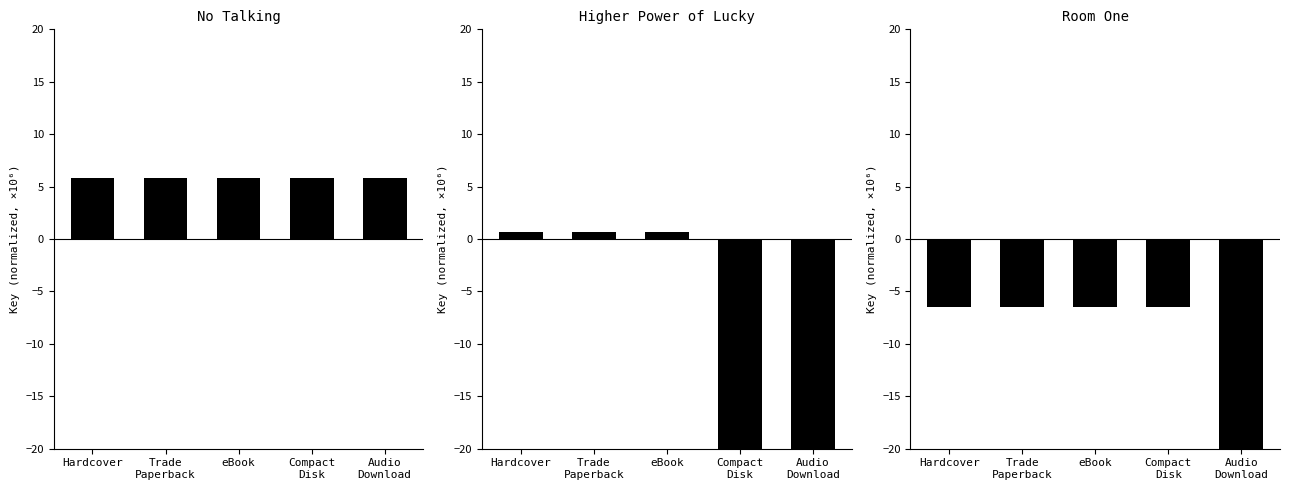

What is the minimum value for Higher Power of Lucky?

-27.8